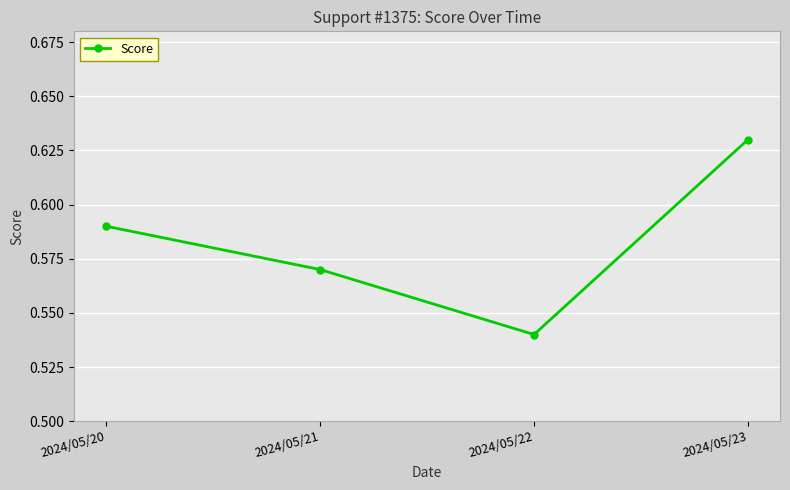

List the labels in order of value, smallest first.

2024/05/22, 2024/05/21, 2024/05/20, 2024/05/23